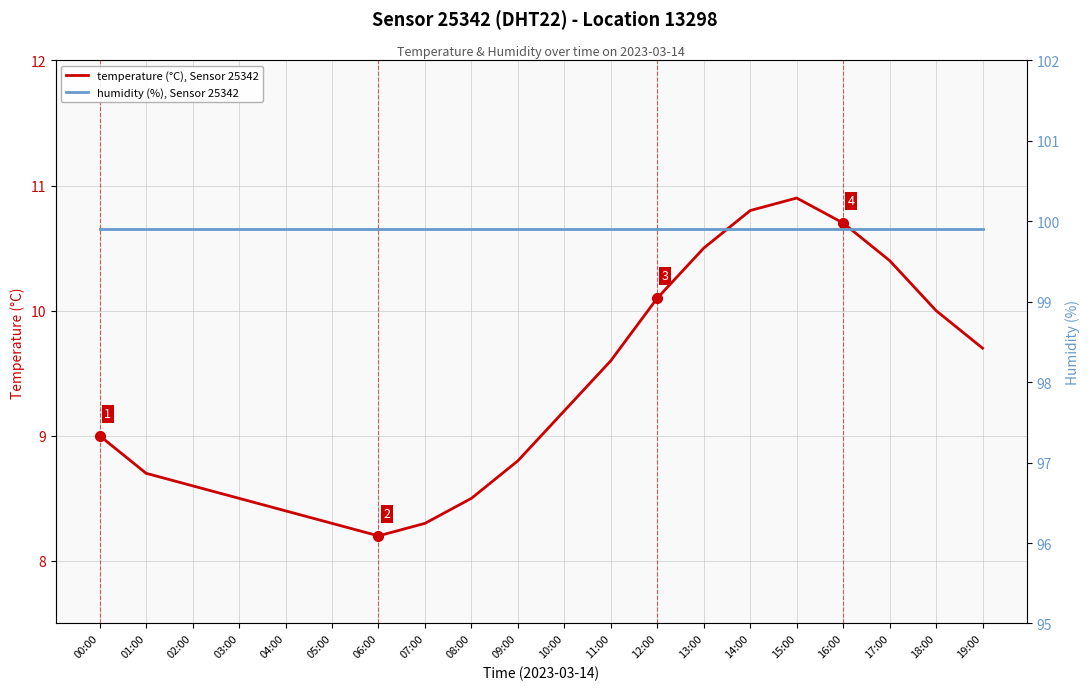

What is the smallest value displayed?

8.2